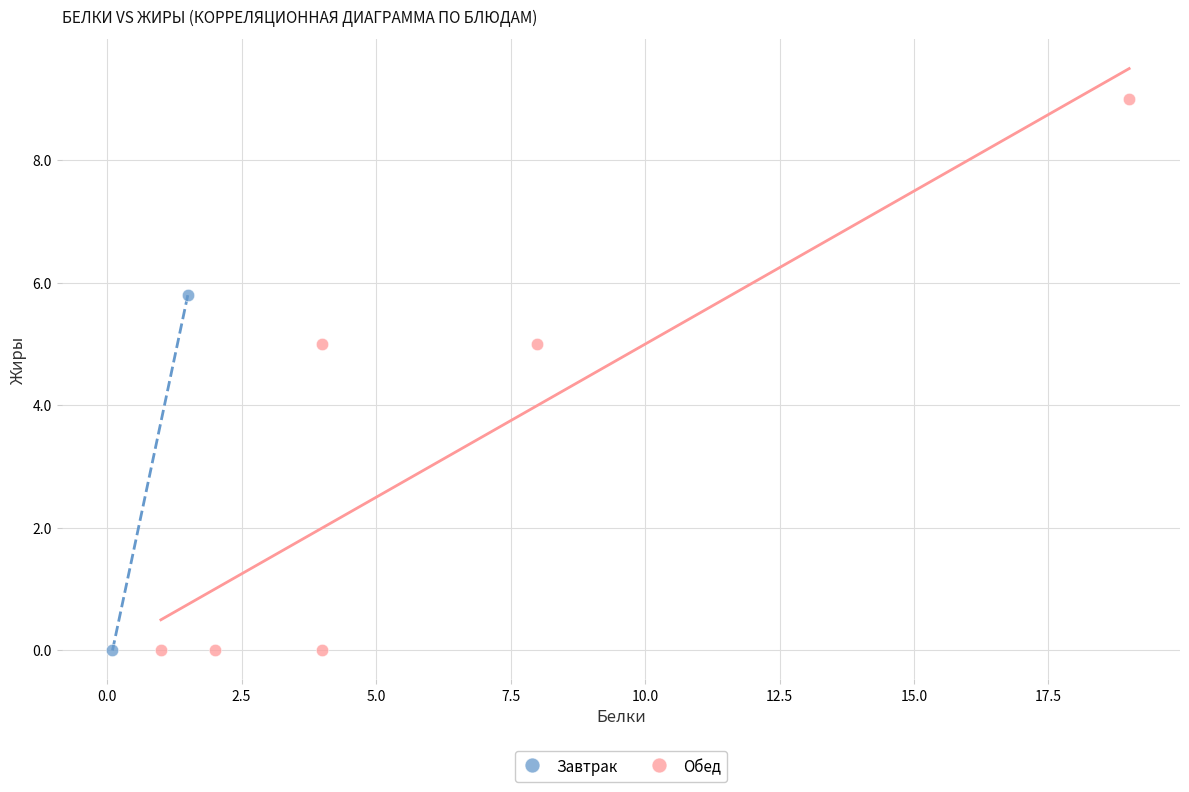

What are all the series names shown in the legend?

Завтрак, Обед